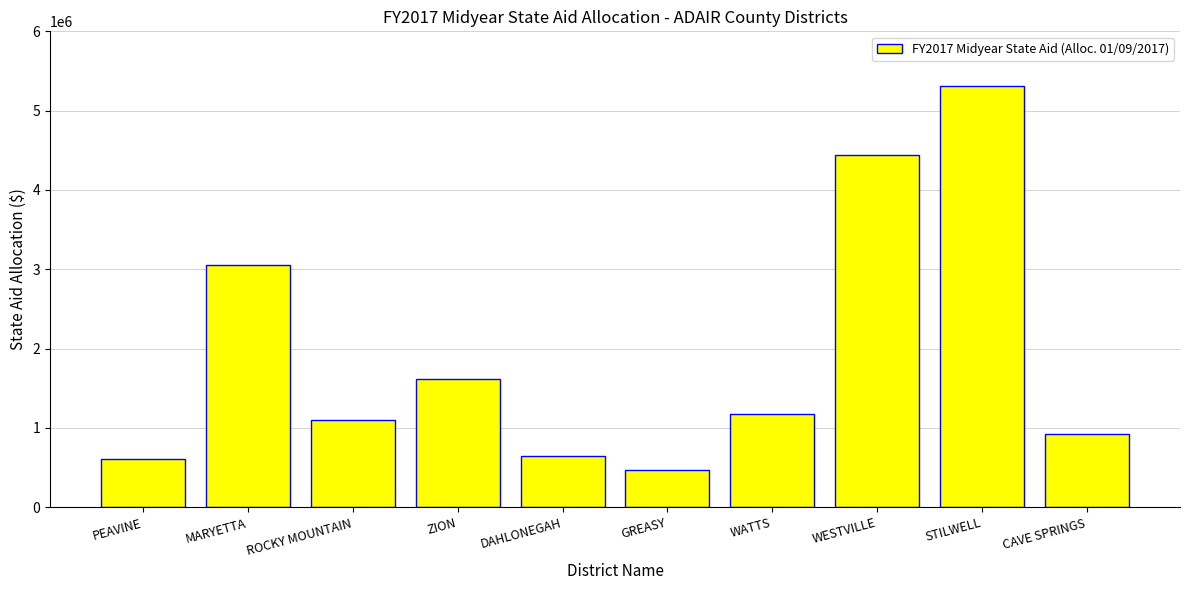

What is the minimum value shown in the chart?

466065